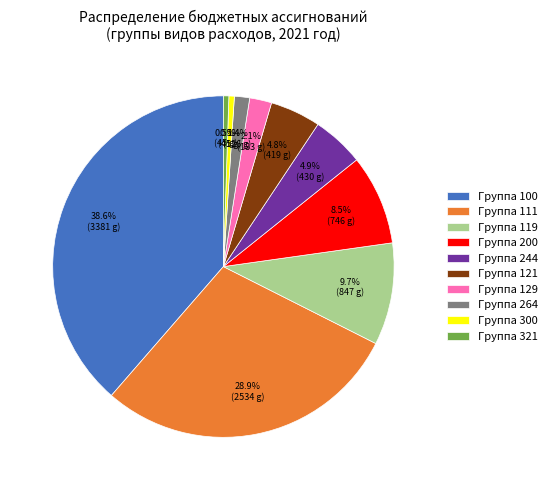

Which slice is the largest?

Группа 100